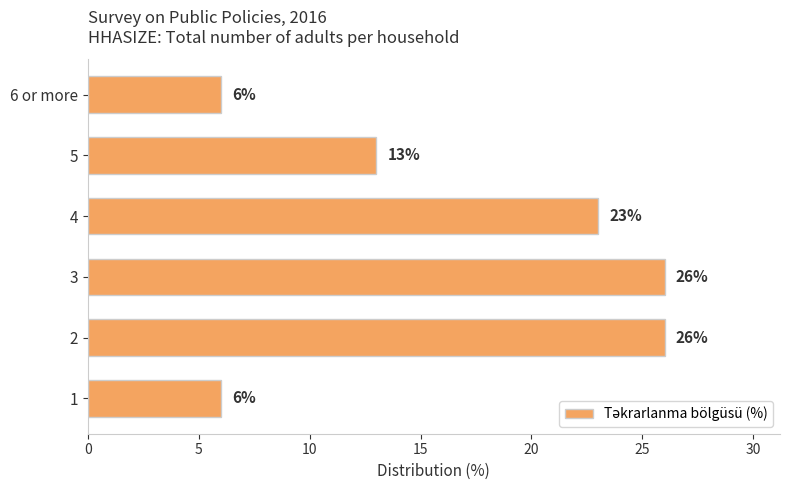

Are the bars horizontal?

Yes